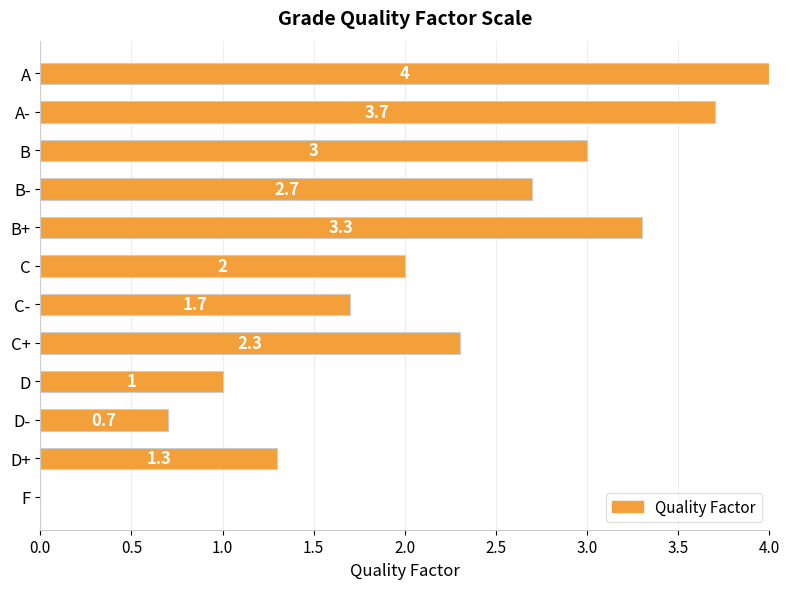

True or false: the data shows 3.2 at C.

False